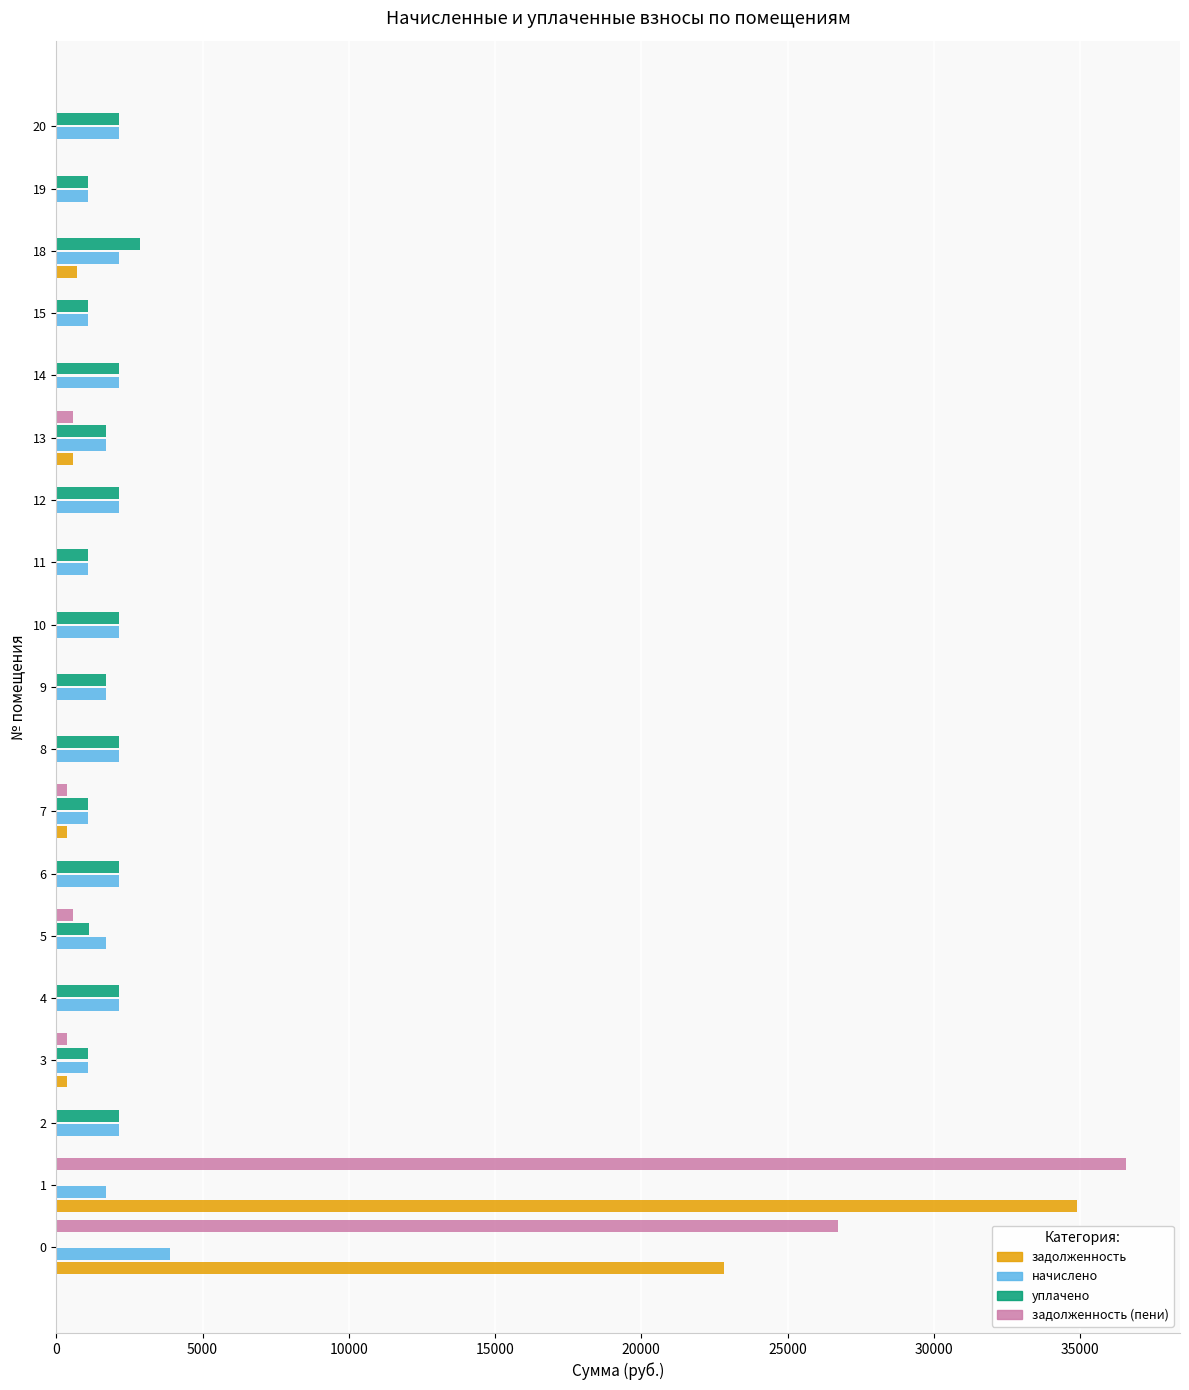

Is the value of задолженность at 10 greater than the value of уплачено at 8?

No